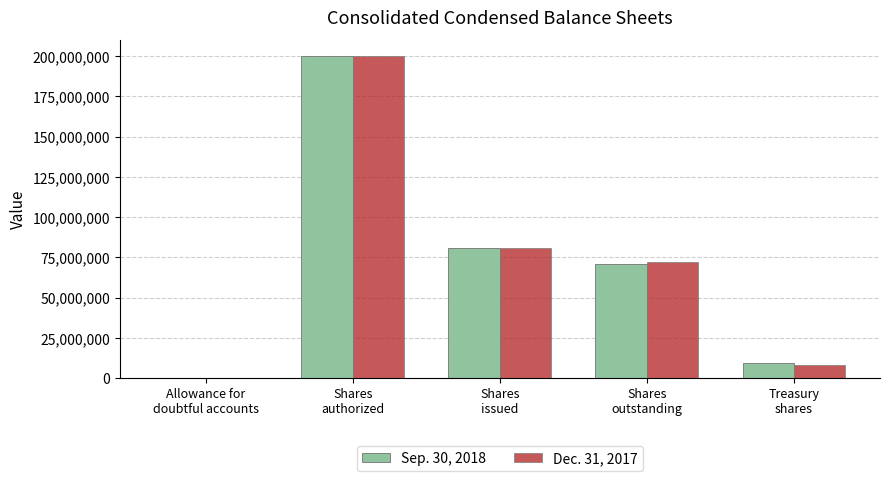

Is it true that Sep. 30, 2018 equals 200000000 at Shares
authorized?

True